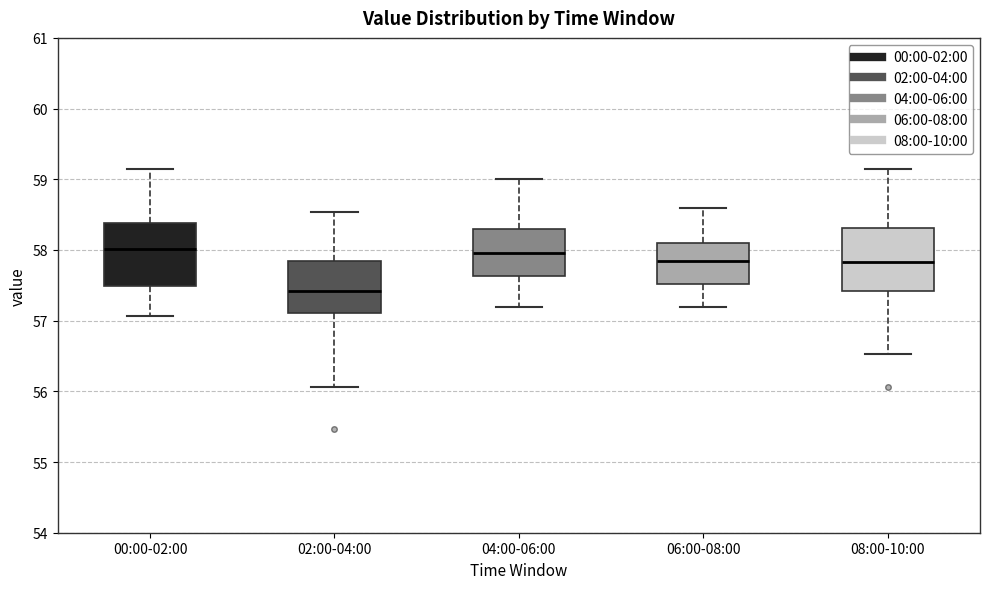

Where is the upper edge of the box for 06:00-08:00 on the y-axis? The values are not printed on the chart, so give them approximately, as read against the axis.

58.1